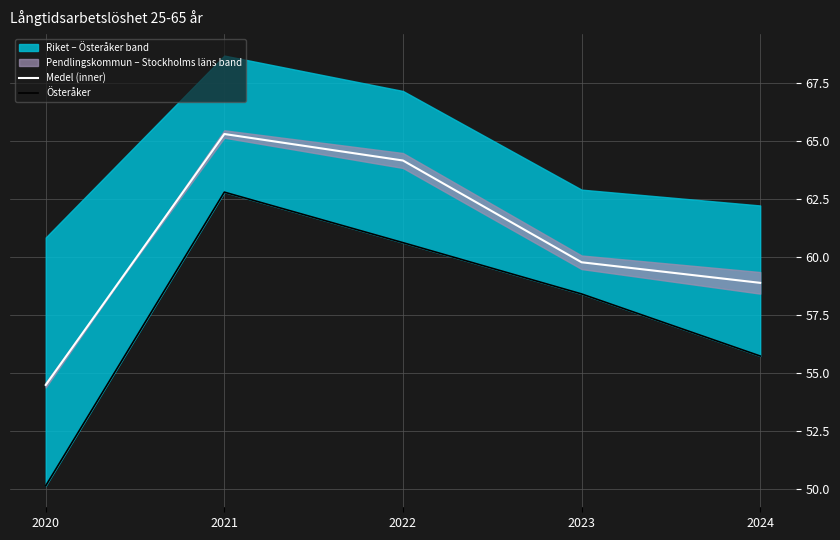

True or false: Österåker and Medel (inner) cross at least once.

False